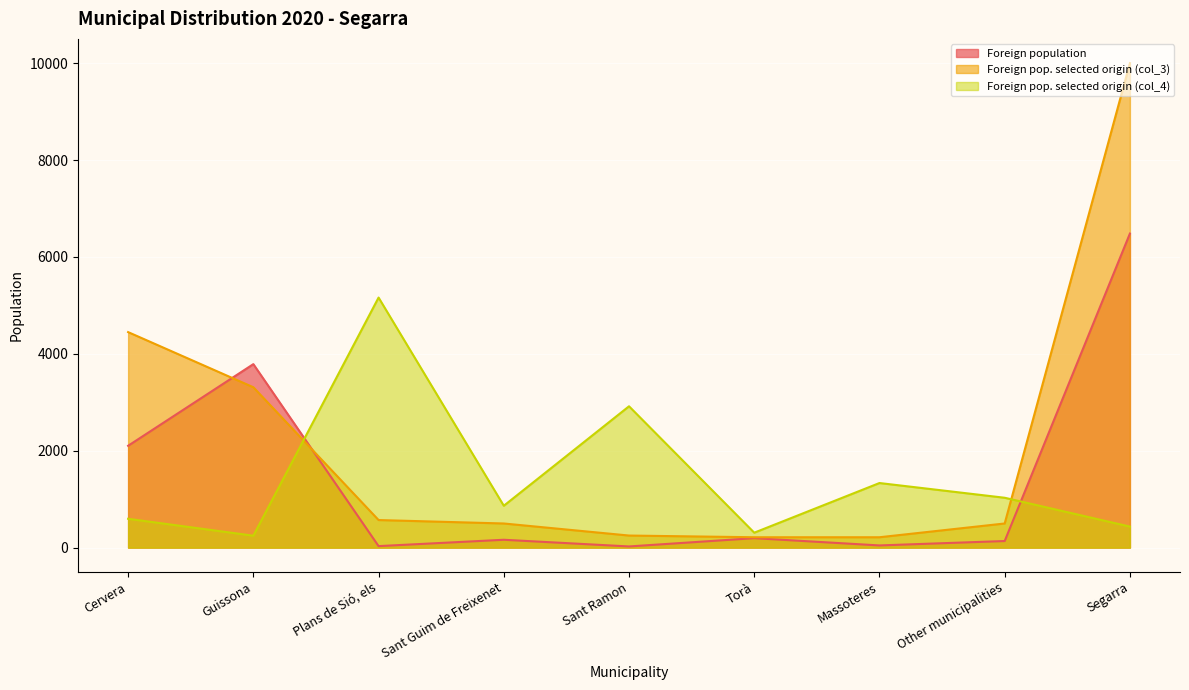

The Foreign pop. selected origin (col_3) series shows 1714 at Guissona. True or false?

False